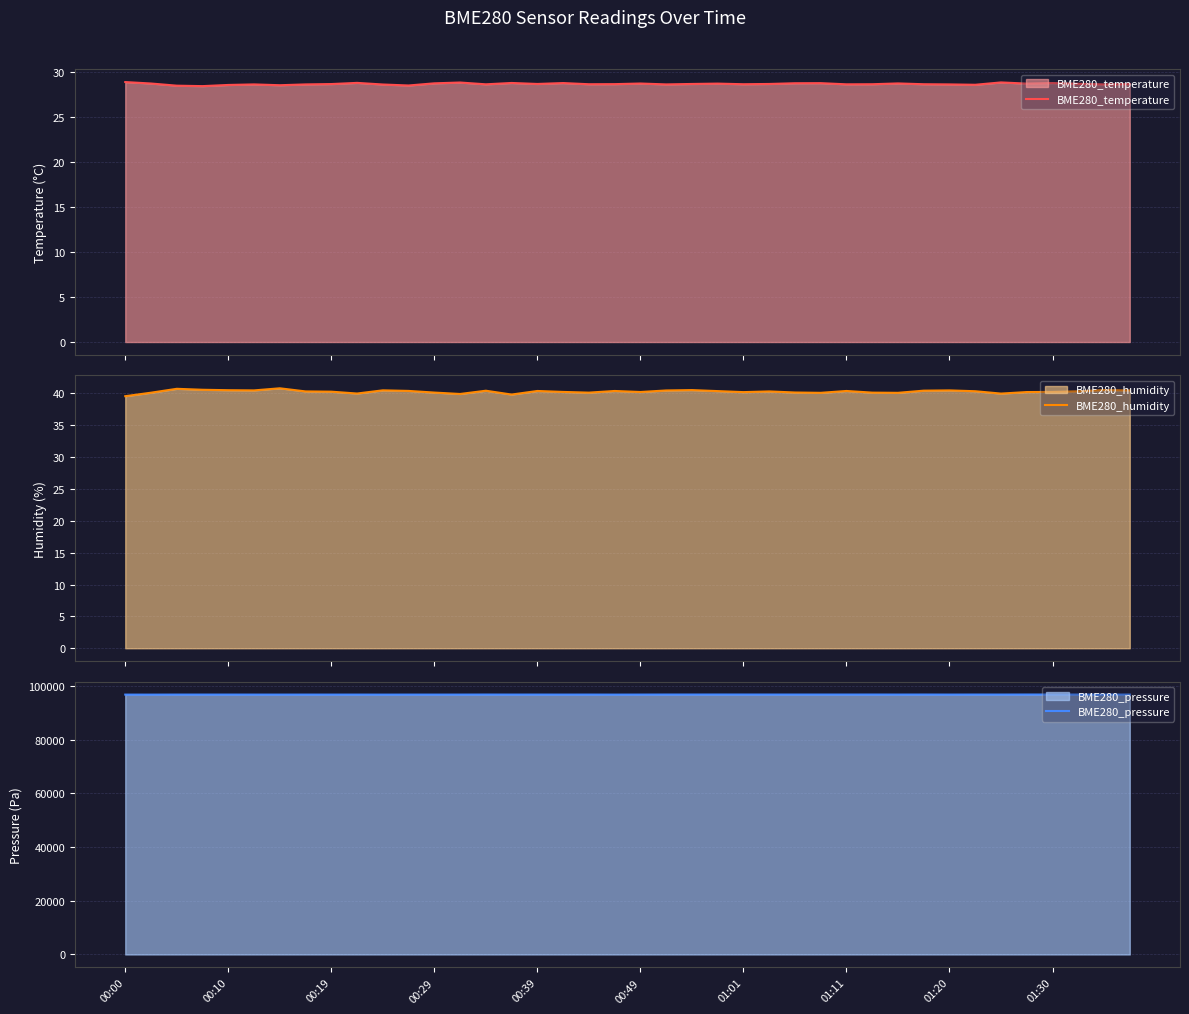

What is the maximum value for BME280_temperature?

28.8